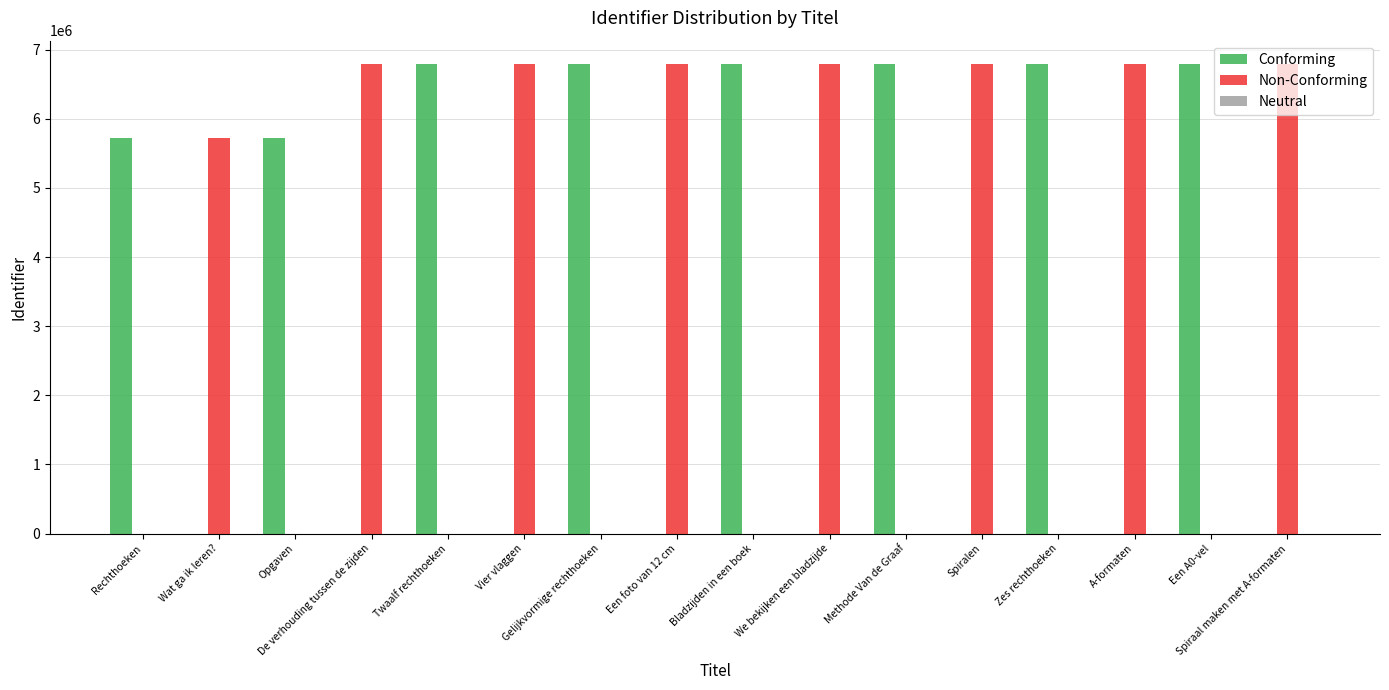

What is the maximum value for Conforming?

6791501